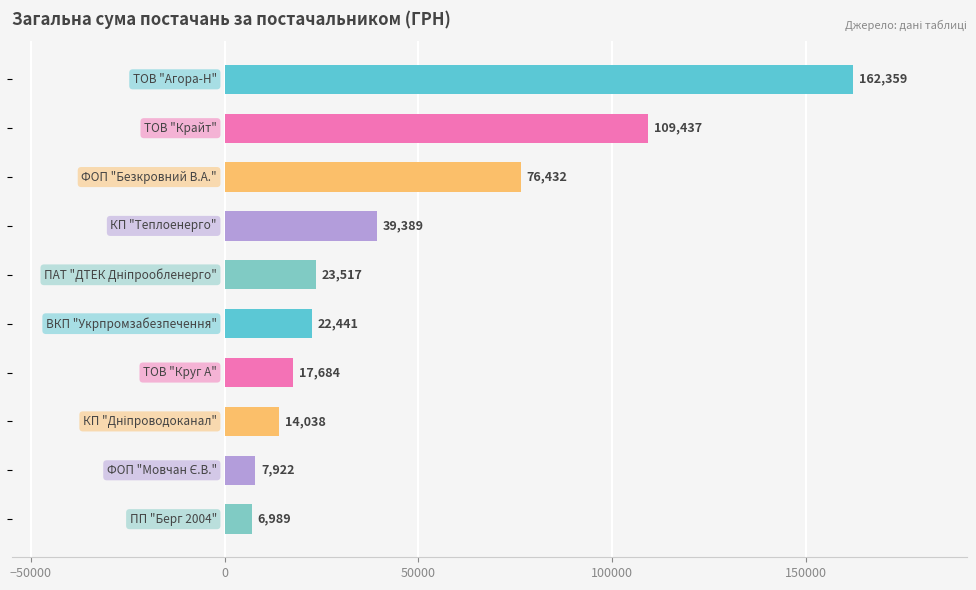

What is the value of the 7th bar from the top?

17684.2